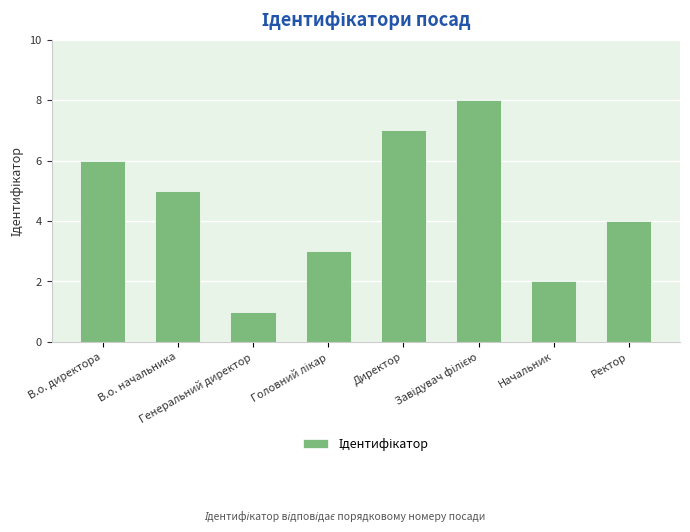

Reading left to right, transcribe all the data shown in this chart.

6	5	1	3	7	8	2	4